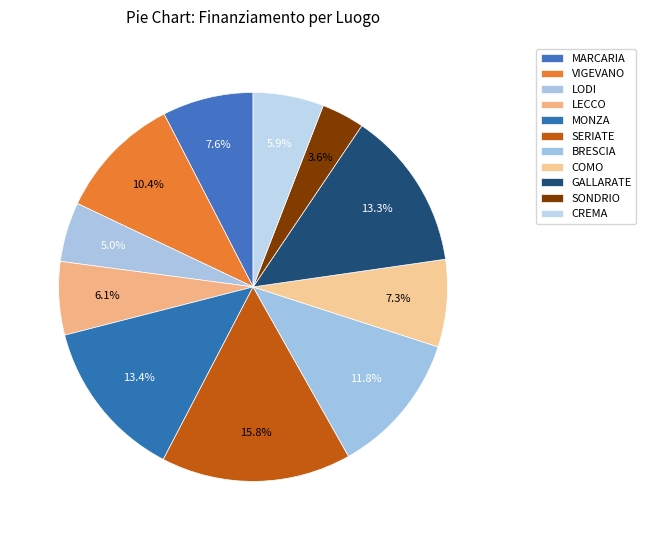

How many slices are in this pie chart?

11